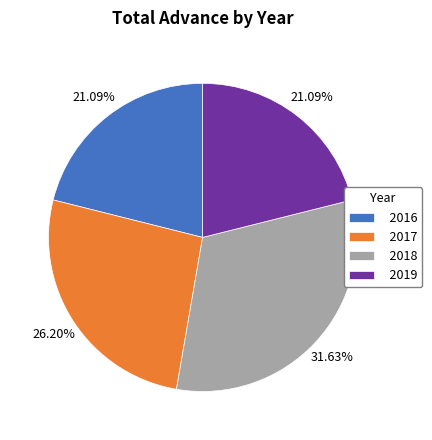

Is 2018 the majority of the pie?

No